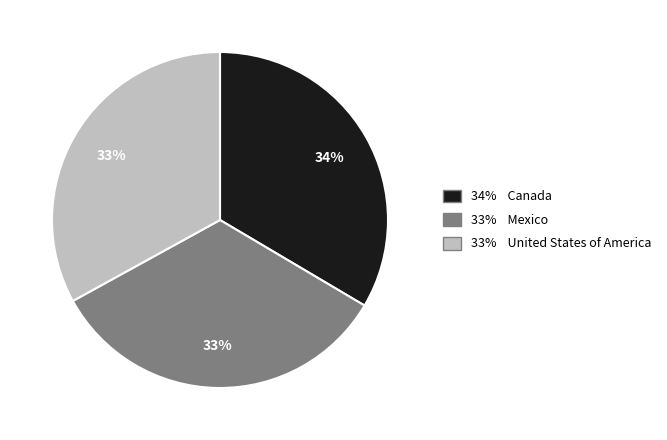

Is there a majority slice in this chart?

No